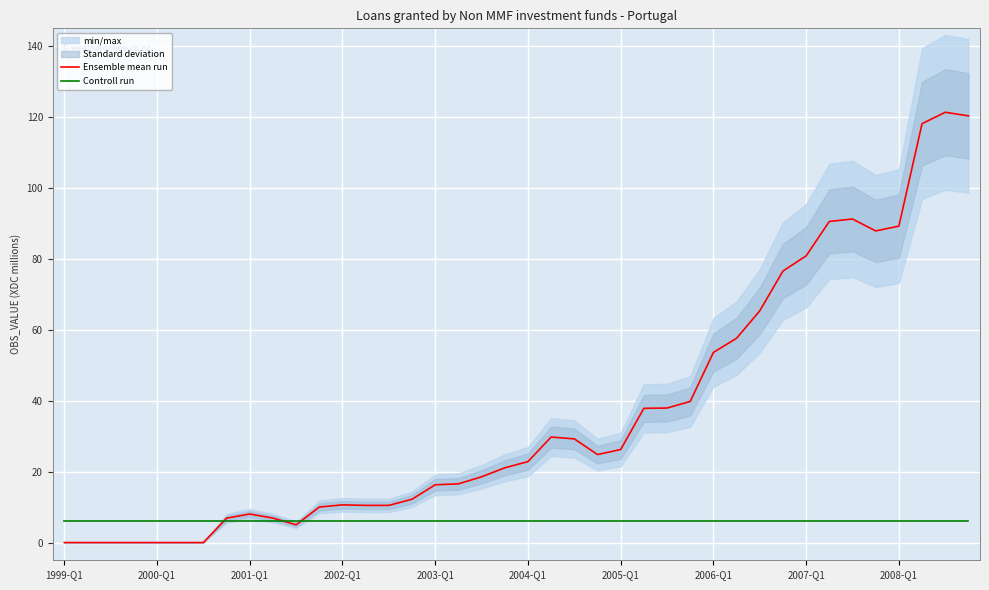

Rank the series by their maximum value, from lowest to highest.

Controll run, Ensemble mean run